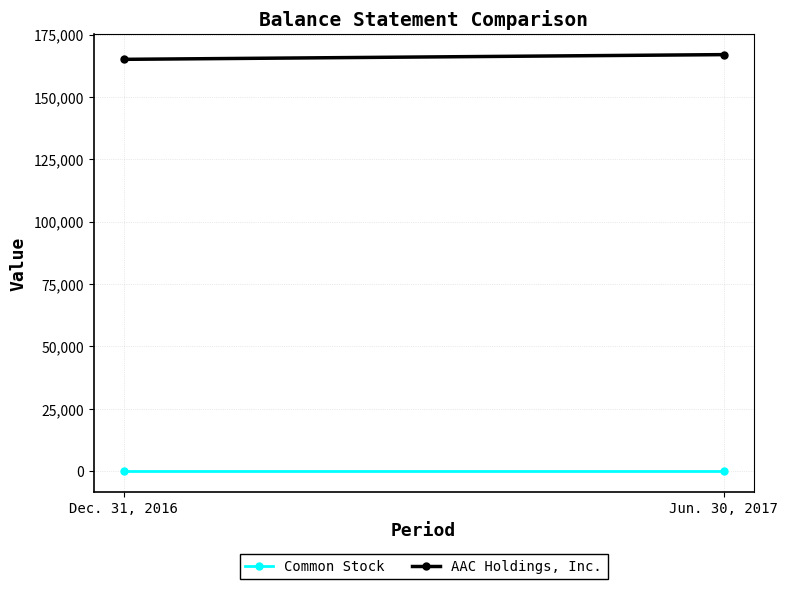

How many series are shown in this chart?

2